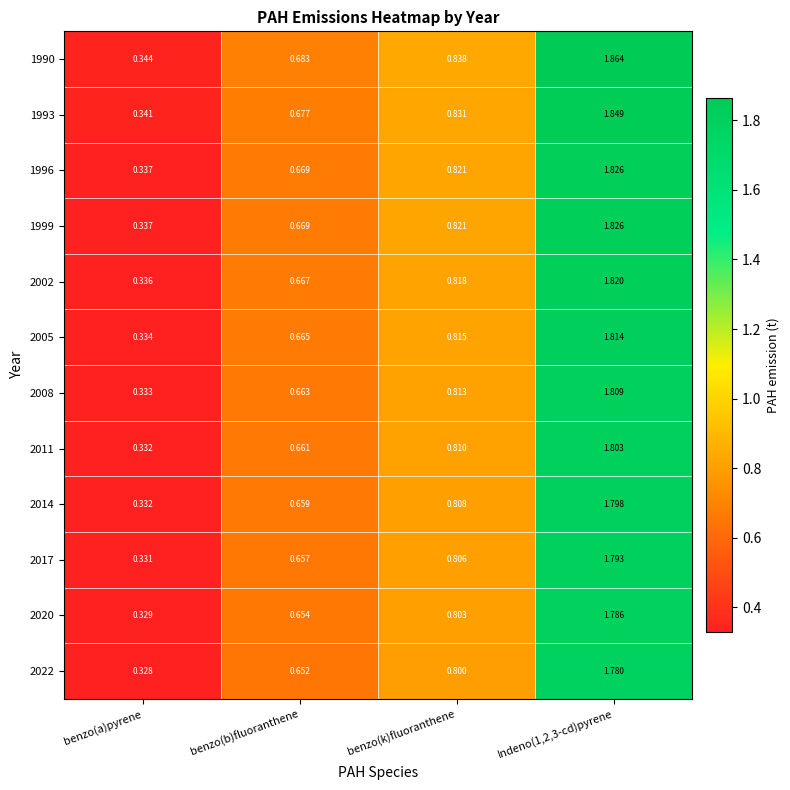

How many categories are shown in the chart?

4